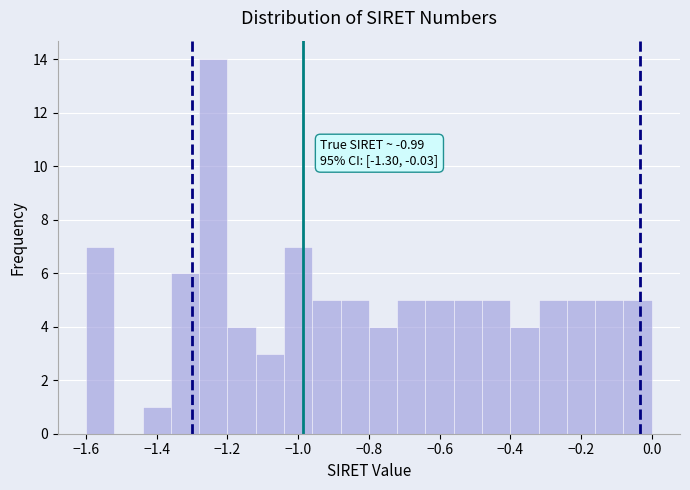

Over which range of the x-axis is the bar tallest?

-1.28 to -1.20